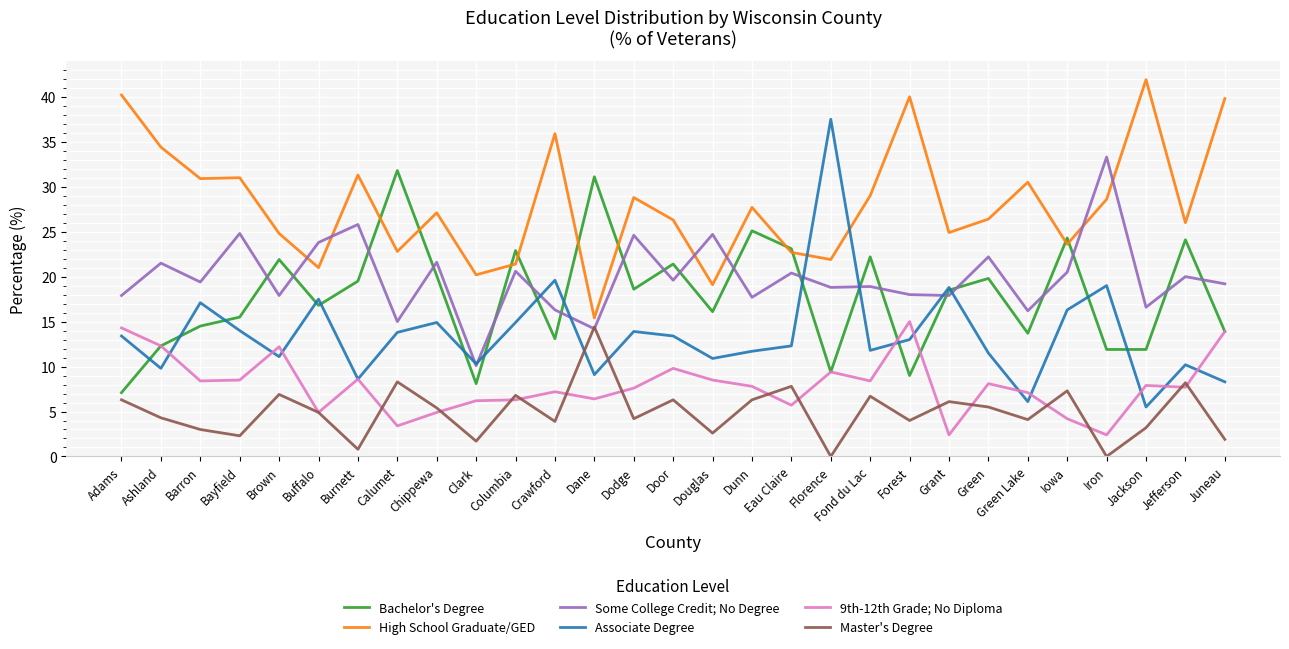

What position from the right is Buffalo?

24